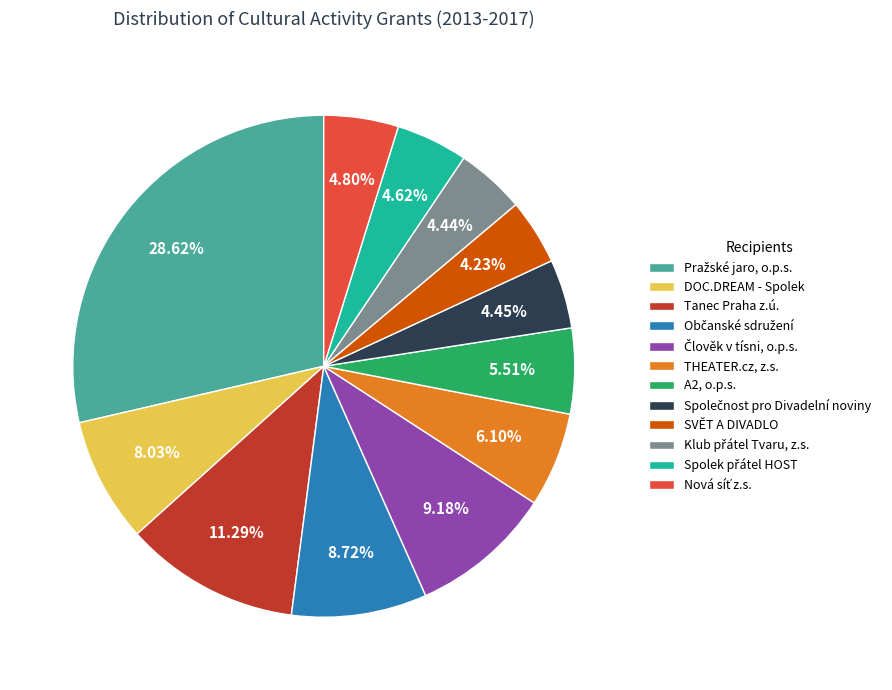

To the nearest percent, what is the average slice percentage?

8%